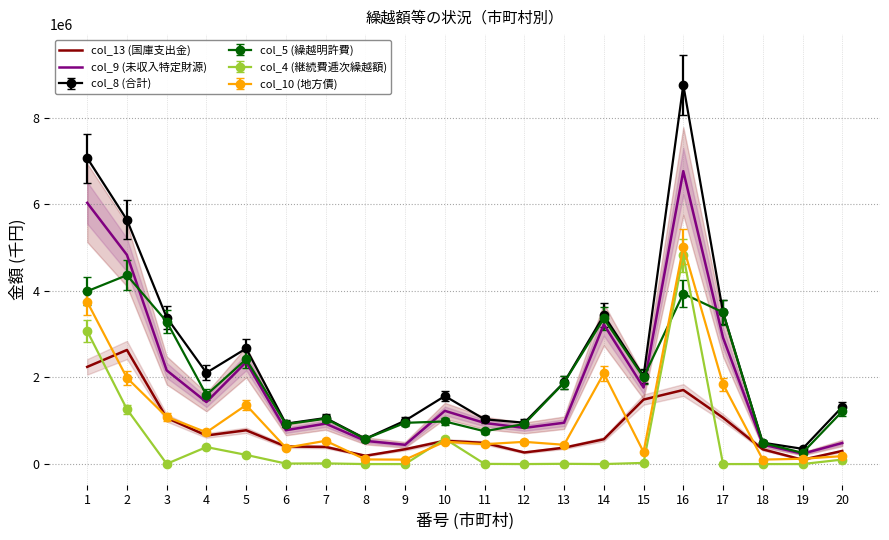

What is the sum of the col_13 (国庫支出金) values at 12 and 2?

2901991